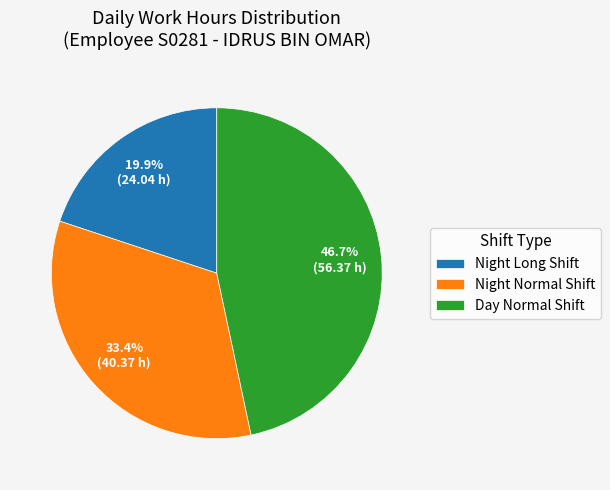

Is there any slice that represents more than half of the pie?

No